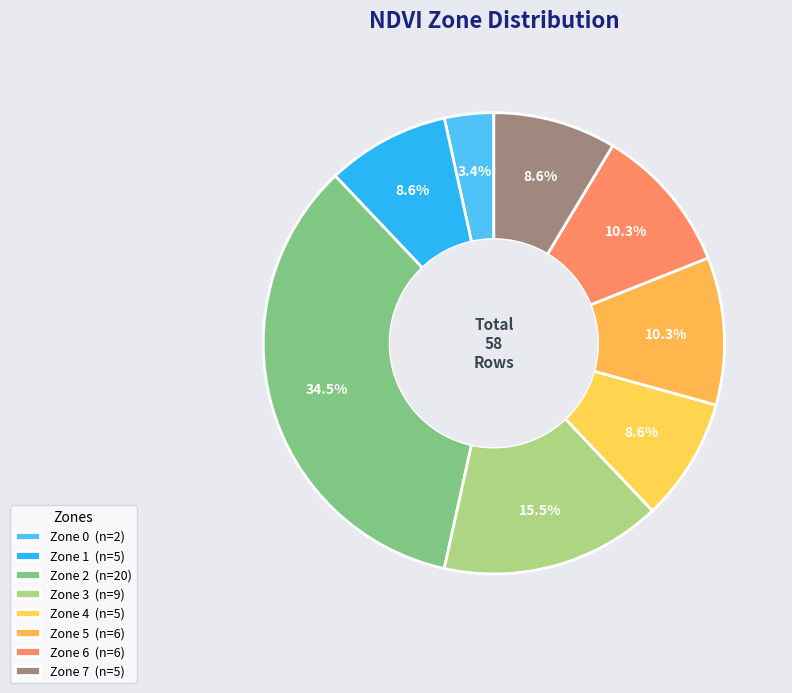

Does Zone 6 represent more than half of the total?

No